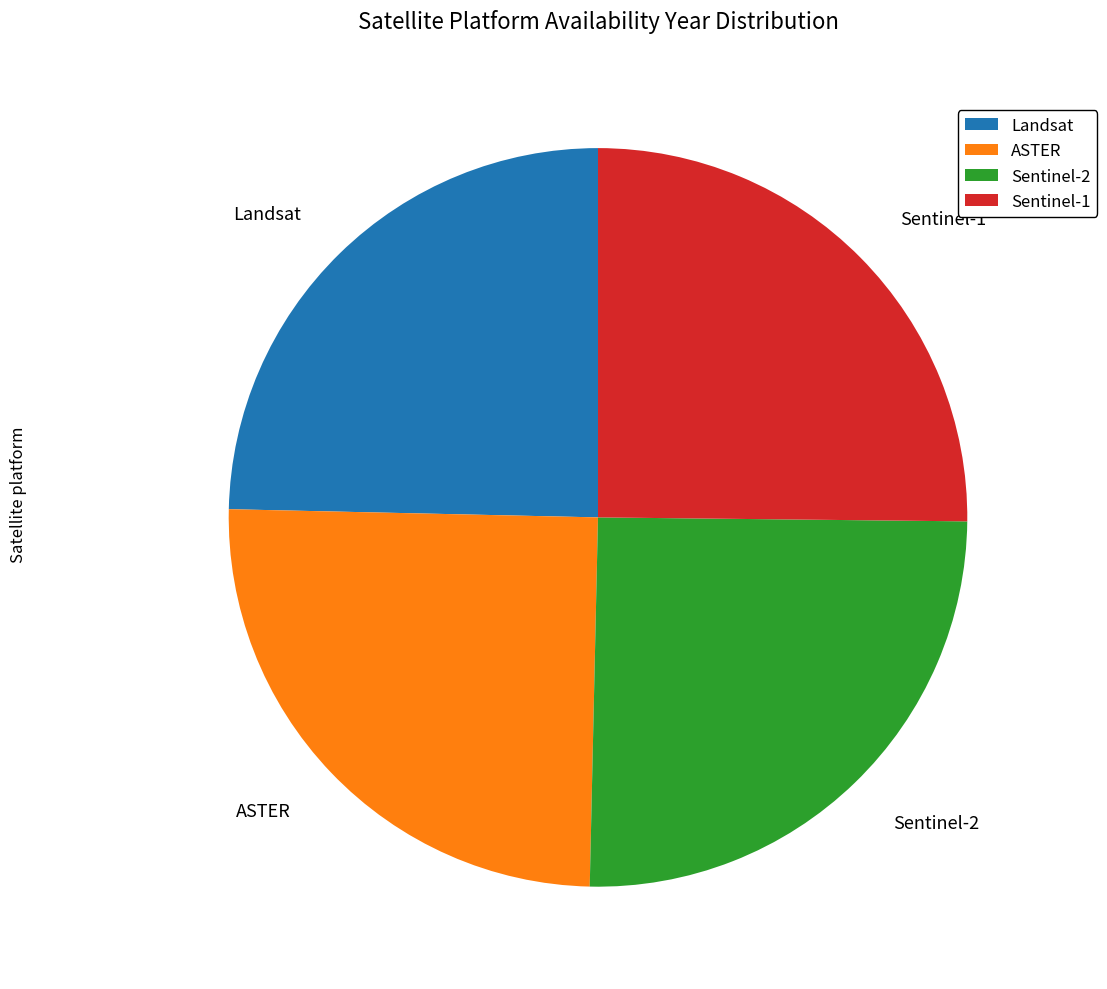

How many slices are in this pie chart?

4